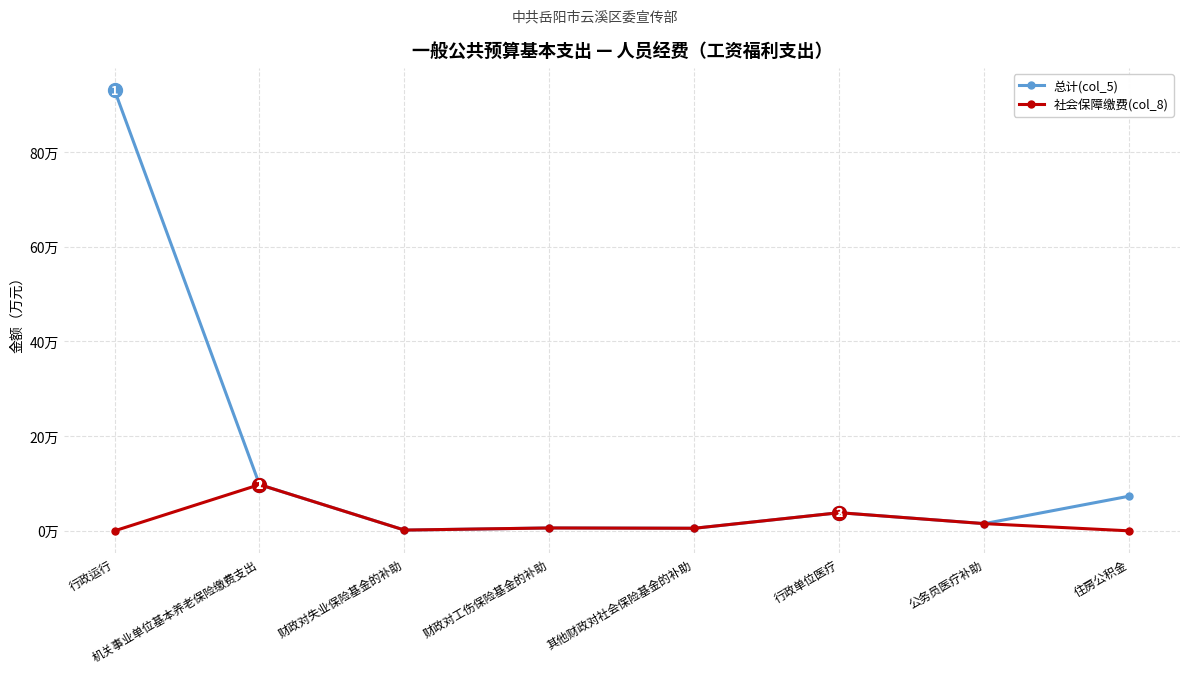

Is it true that 总计(col_5) equals 0.6 at 财政对工伤保险基金的补助?

True